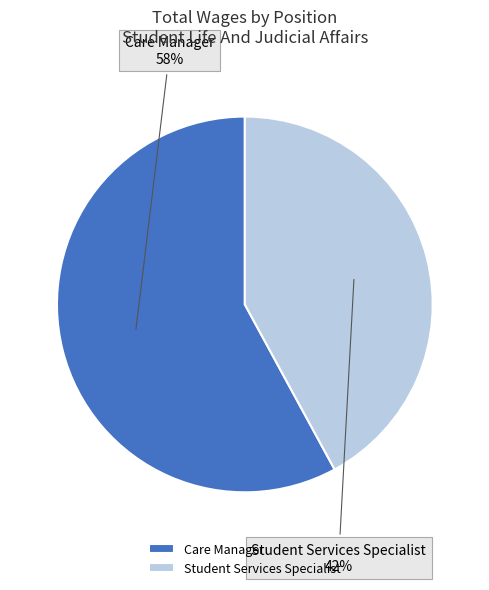

The Care Manager slice represents 69% of the pie. True or false?

False